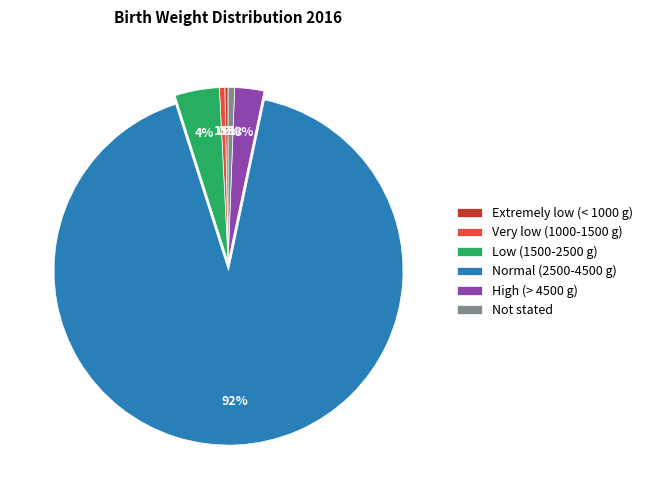

Between Low (1500-2500 g) and Not stated, which is larger?

Low (1500-2500 g)